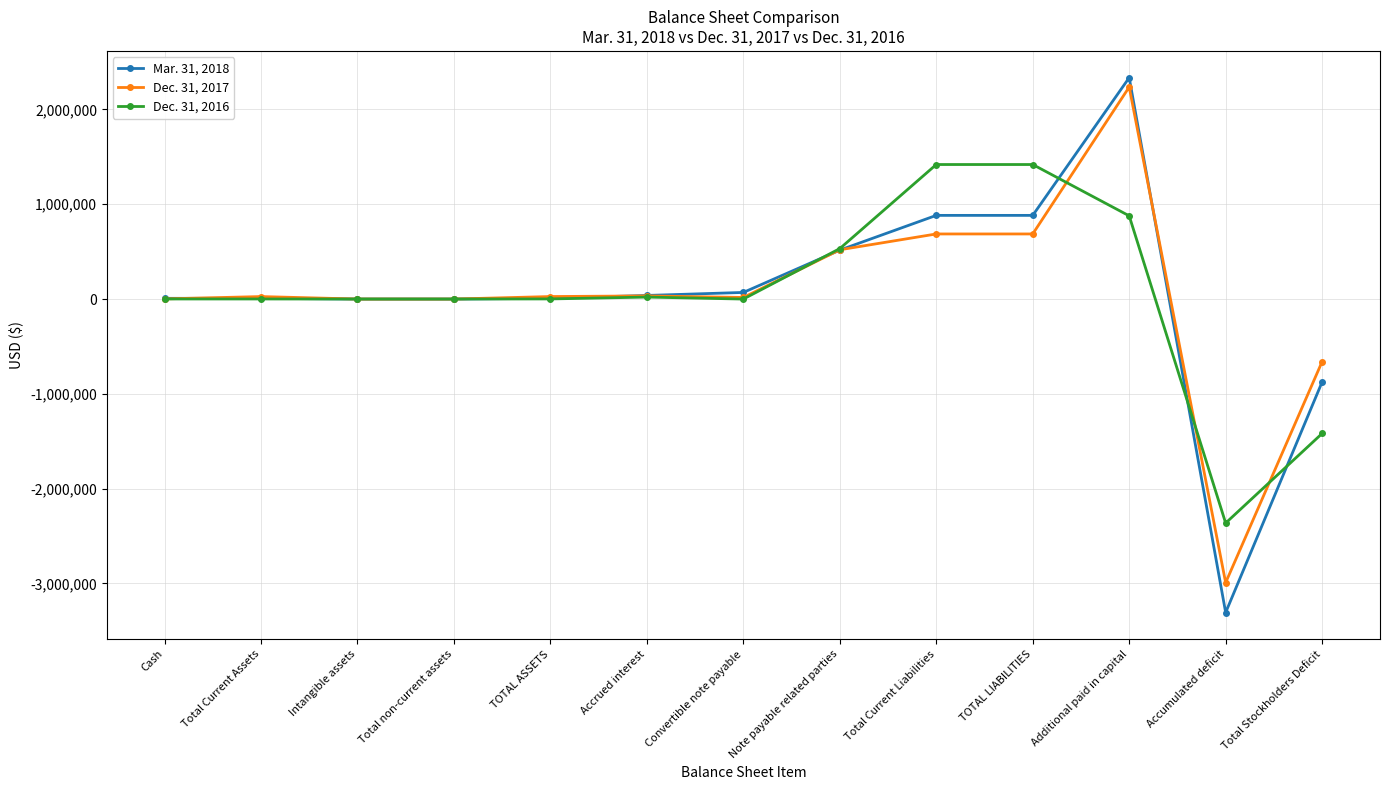

What is the difference between the Mar. 31, 2018 values at TOTAL LIABILITIES and Accumulated deficit?

4189352